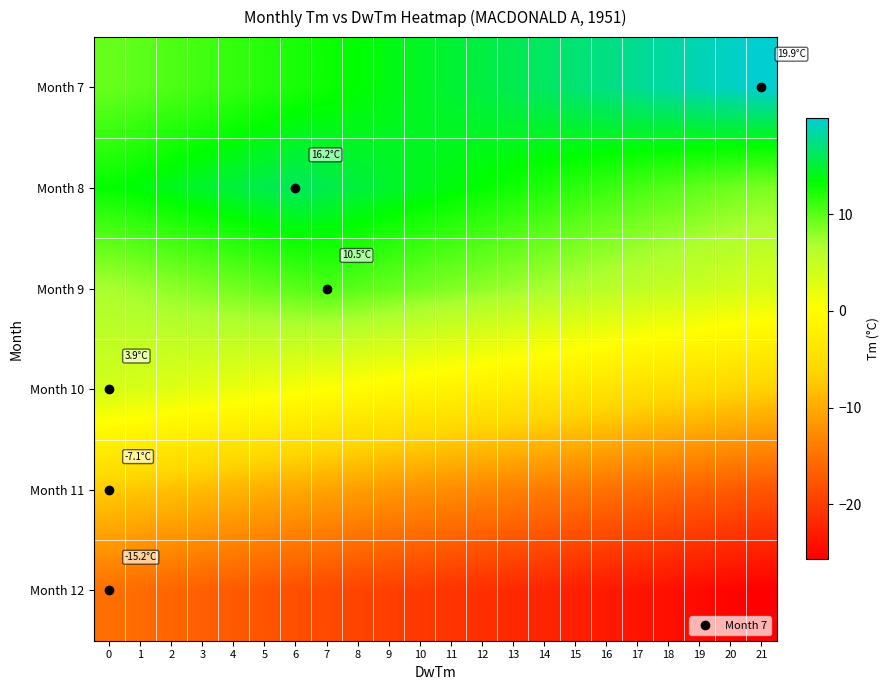

How many categories are shown in the chart?

22